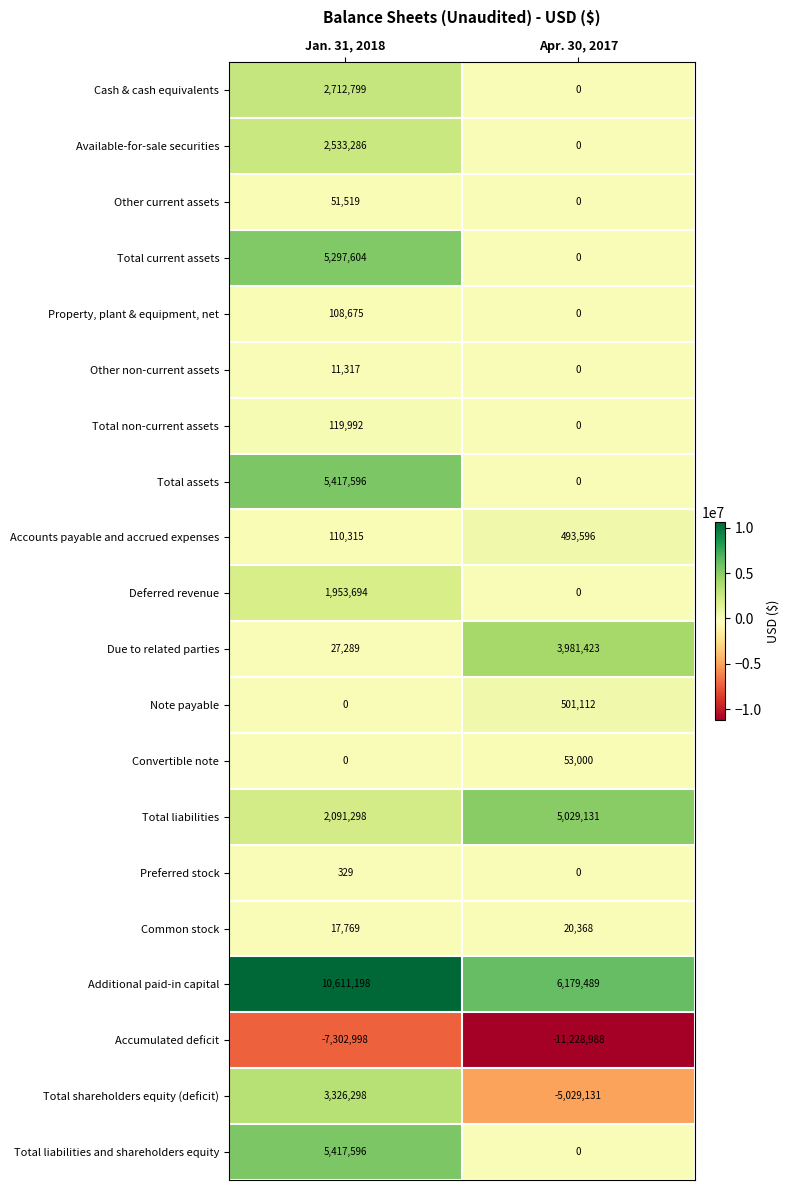

Which category has the lowest value across all series?

Apr. 30, 2017